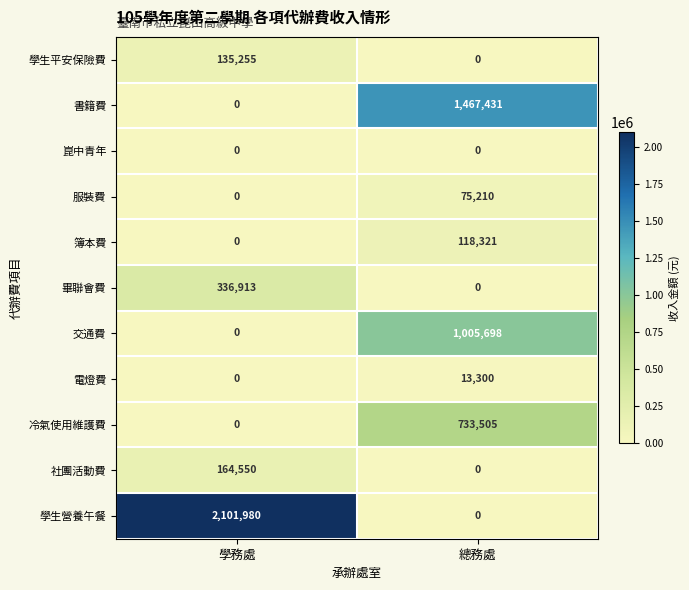

Rank the categories by 畢聯會費 value from lowest to highest.

總務處, 學務處